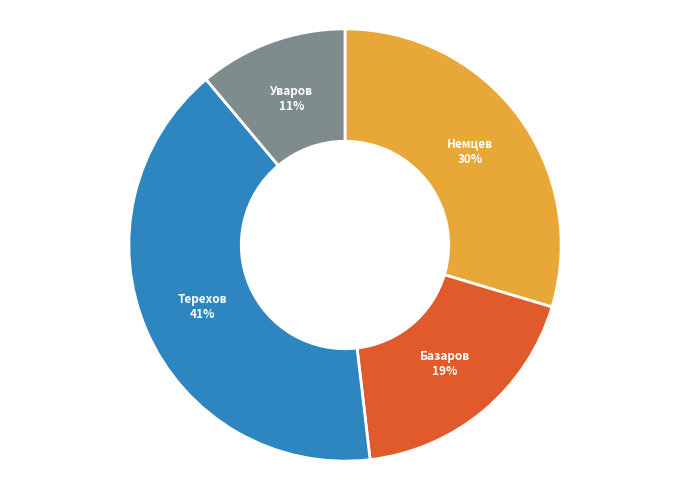

How many segments does this pie chart have?

4